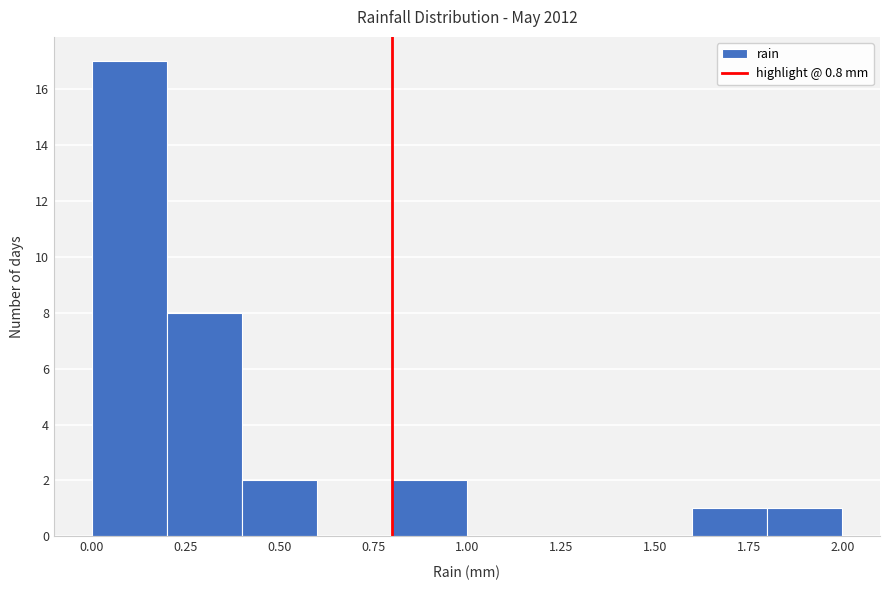

Reading left to right, list every bar in this chart as the range it spans on the x-axis followed by its height. The values are not printed on the chart, so give them approximately, as read against the axis.

0.0 to 0.2: 17
0.2 to 0.4: 8
0.4 to 0.6: 2
0.6 to 0.8: 0
0.8 to 1.0: 2
1.0 to 1.2: 0
1.2 to 1.4: 0
1.4 to 1.6: 0
1.6 to 1.8: 1
1.8 to 2.0: 1